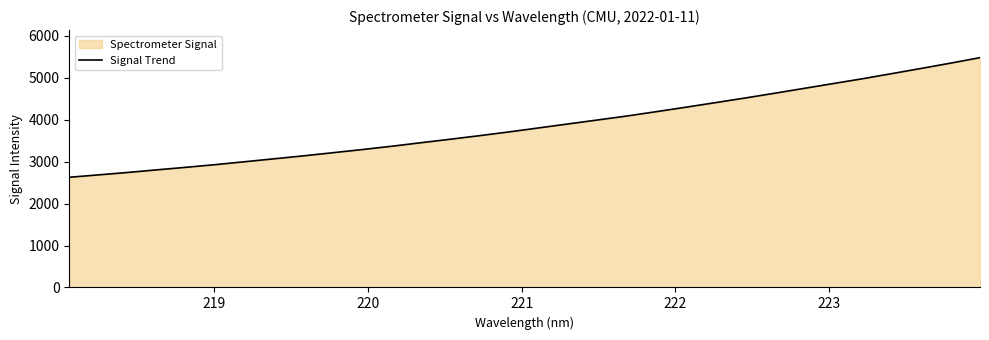

What is the difference between the maximum and minimum values?

2851.1